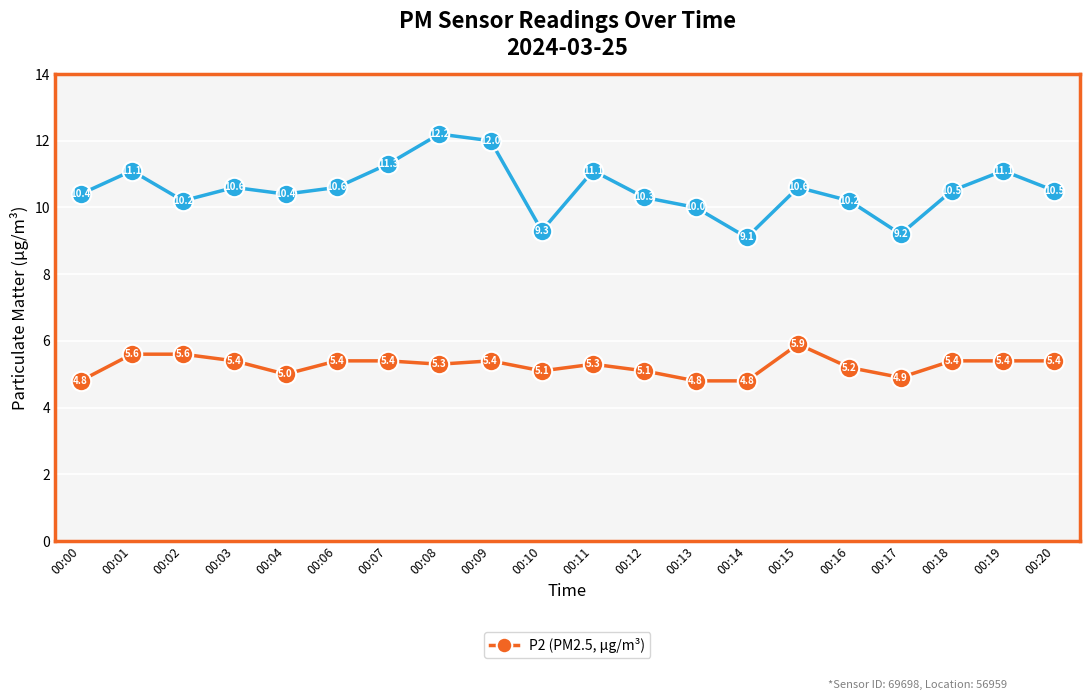

What is the difference between the highest and lowest values at 00:15?

4.7